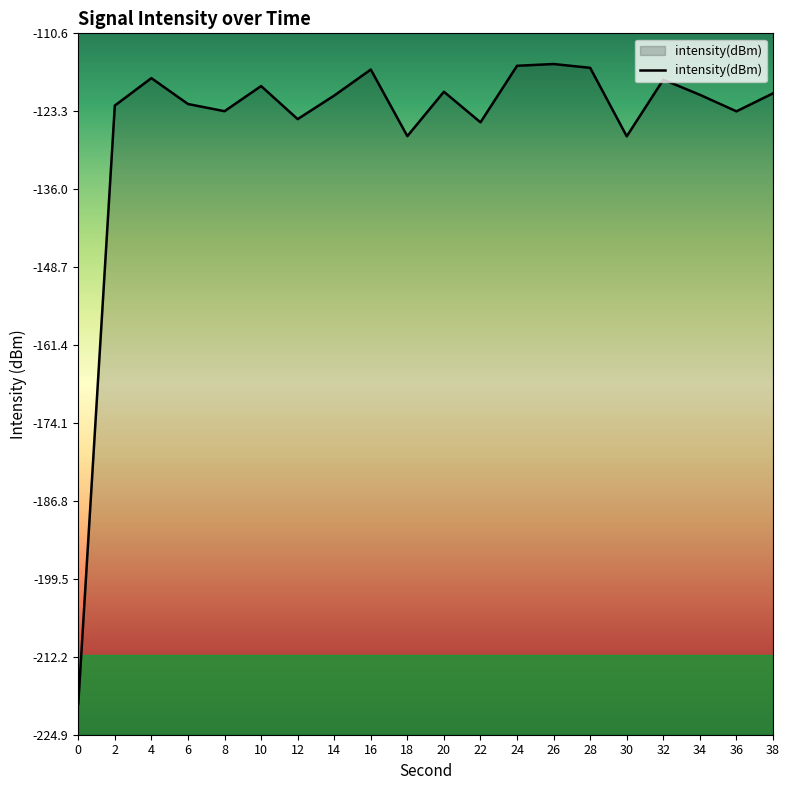

What is the change in value from 2 to 14?

+1.6